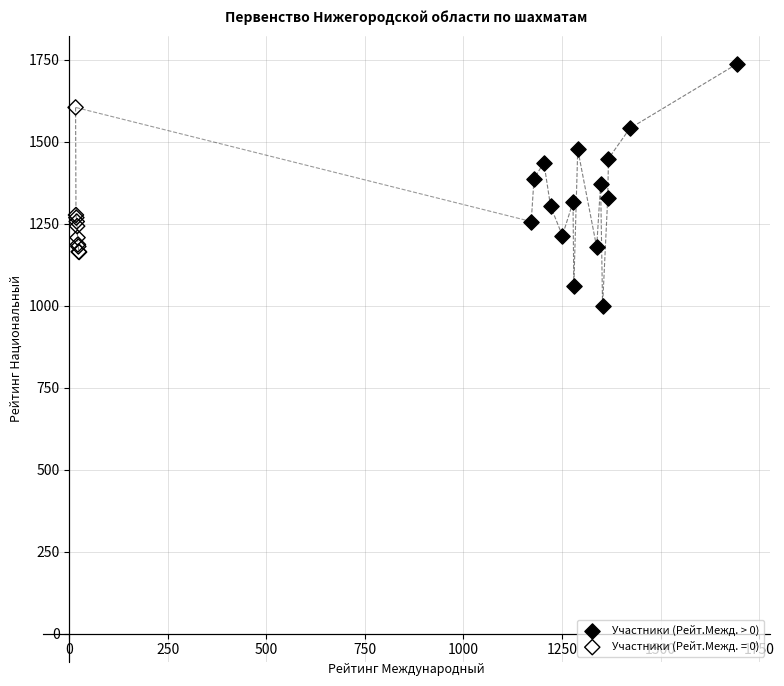

Which series contains the lowest Y value?

Участники (Рейт.Межд. > 0)